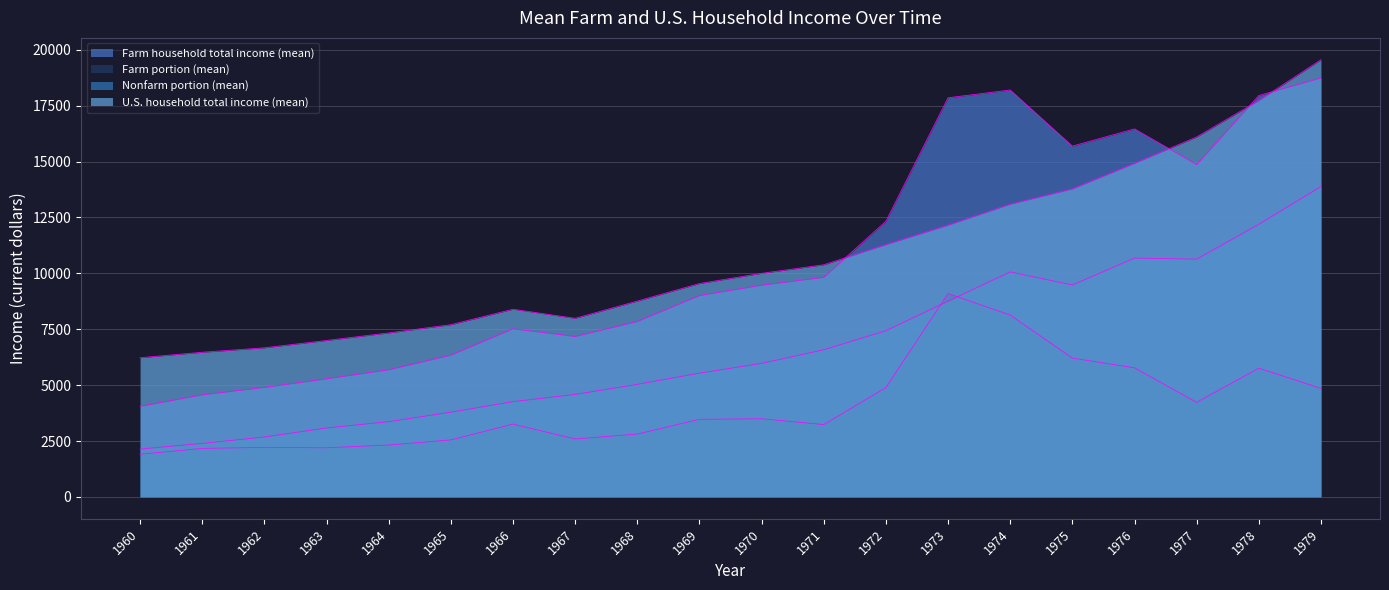

What is the sum of all Nonfarm portion (mean) values?

132571